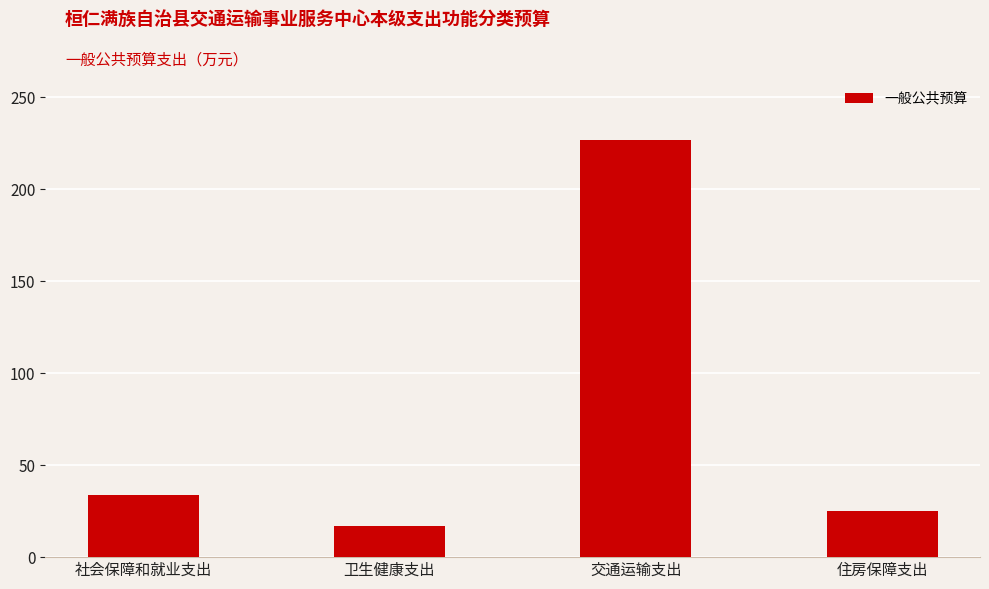

How many bars are there in total?

4